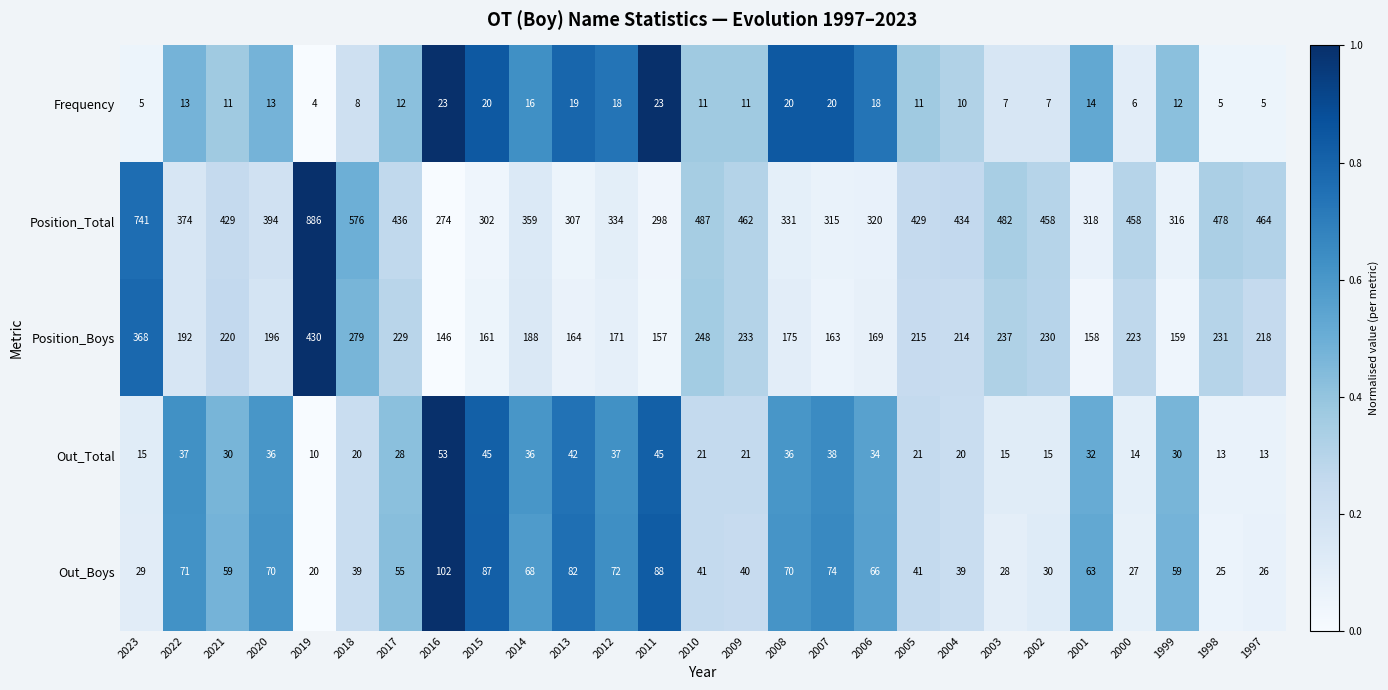

What is the lowest value of the Out_Boys series?

20